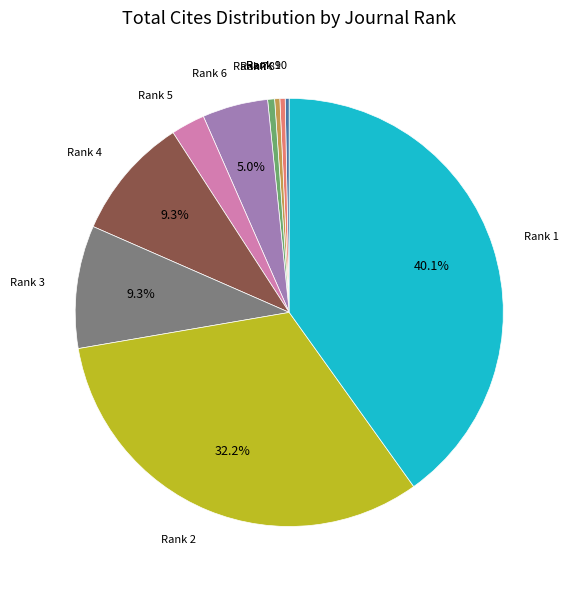

Does any single category account for the majority?

No